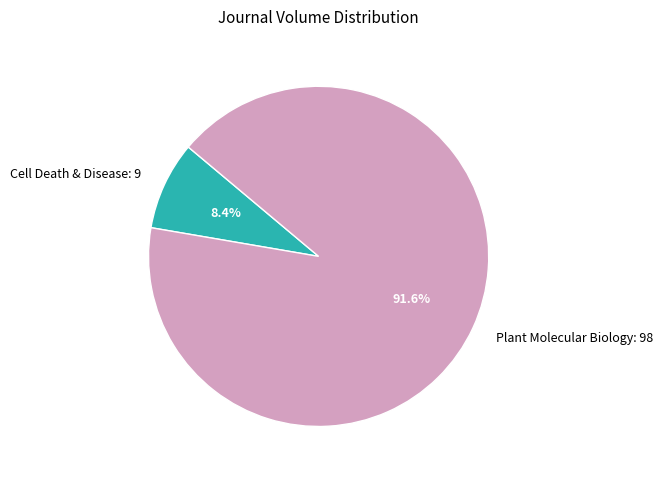

Count the number of slices in the pie.

2